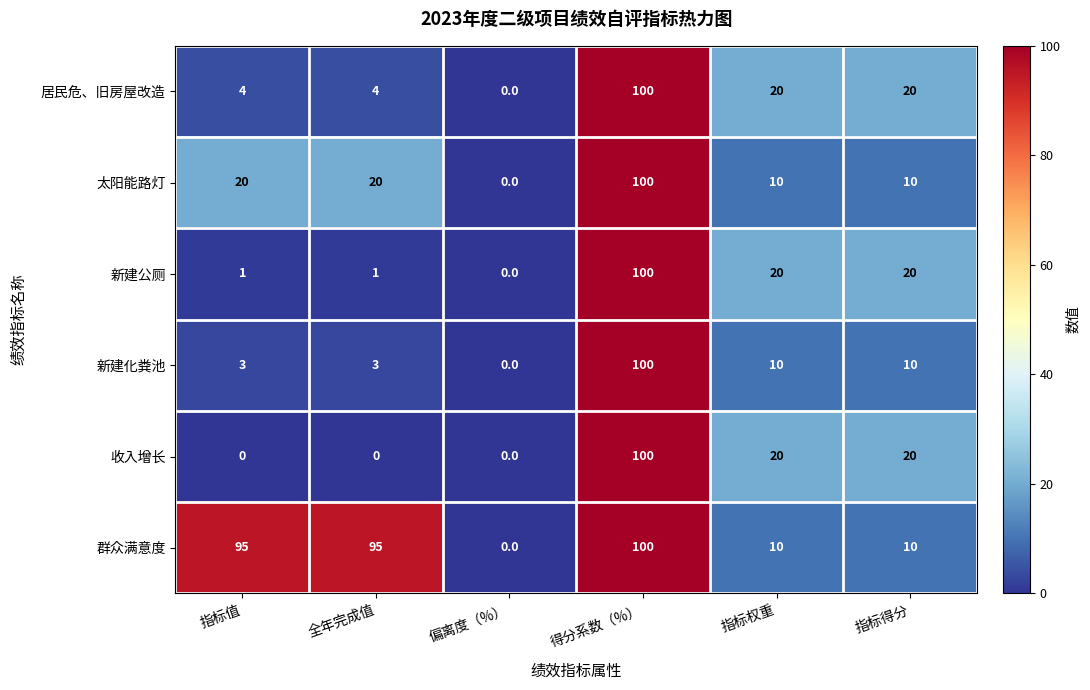

What is the spread (max minus min) of values at 指标值?

95